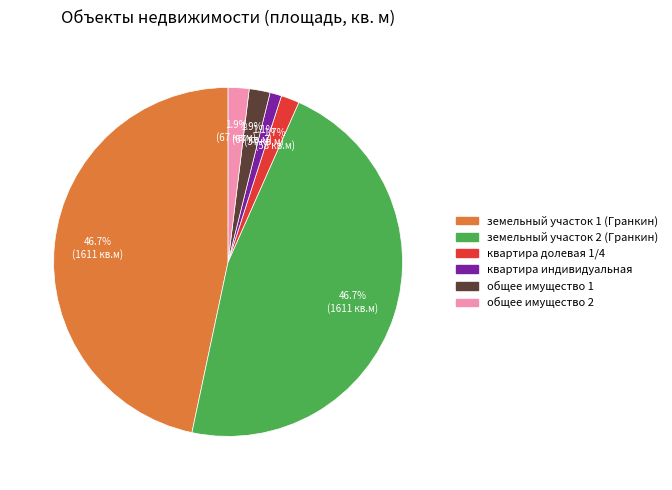

To the nearest percent, what is the difference between the largest and smallest slice percentages?

46%